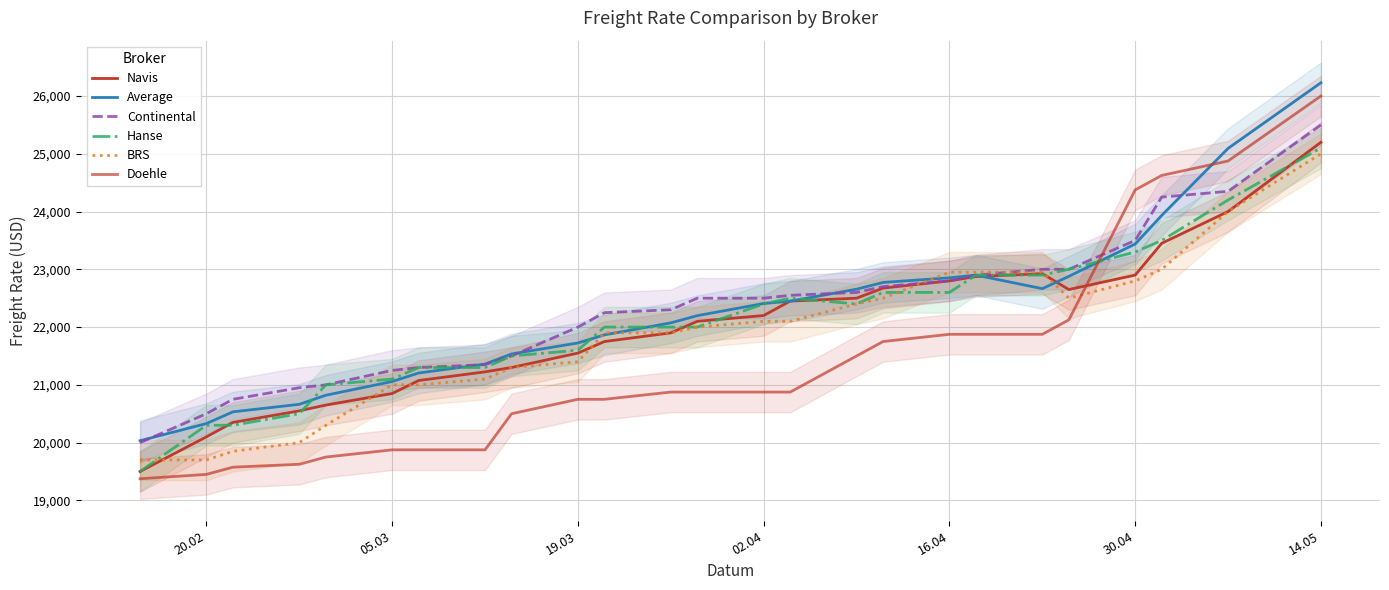

Does the chart display data point markers on the line(s)?

No